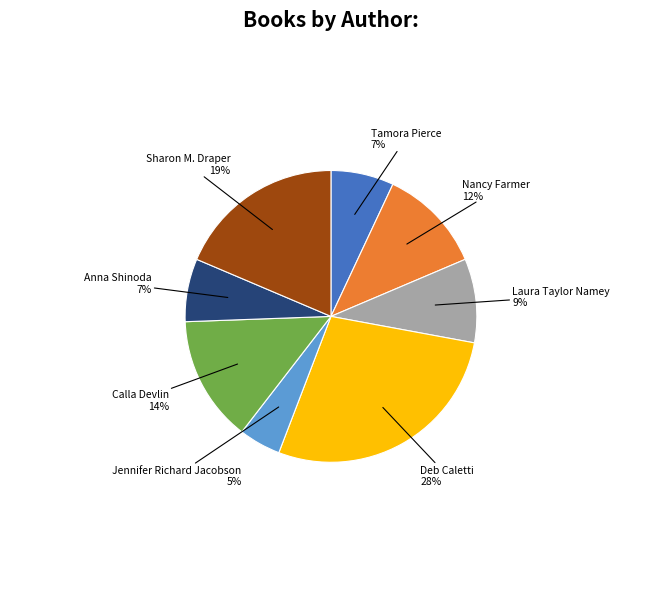

To the nearest percent, what percentage of the pie is Jennifer Richard Jacobson?

5%